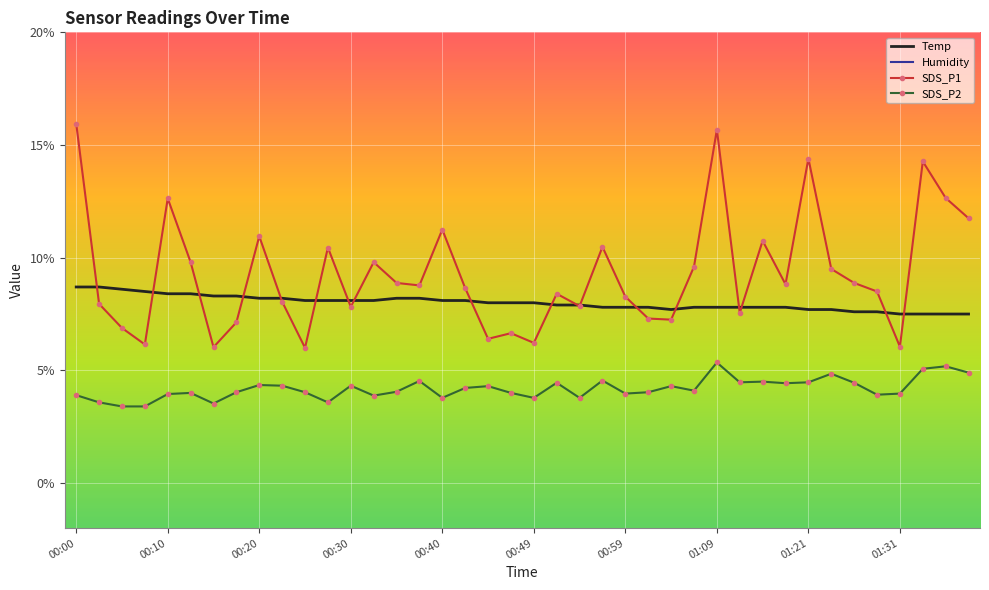

Where does the Temp series first go above 8?

00:00